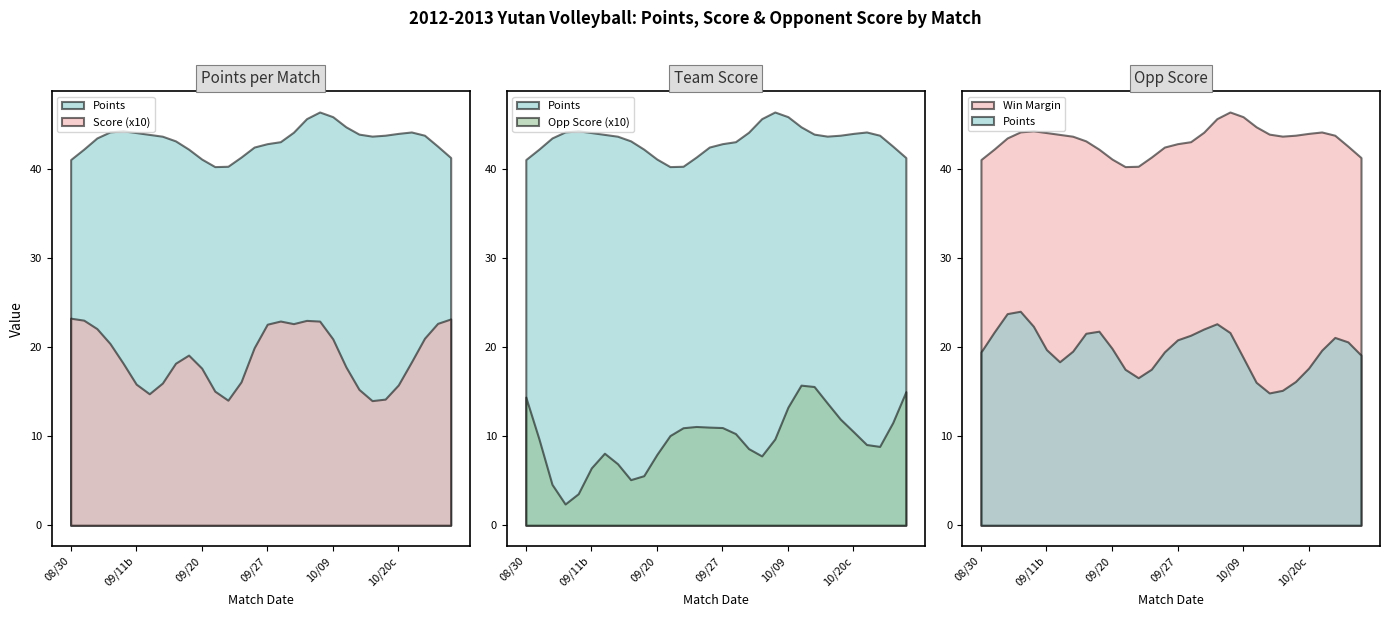

Which series has the largest total across all categories?

points